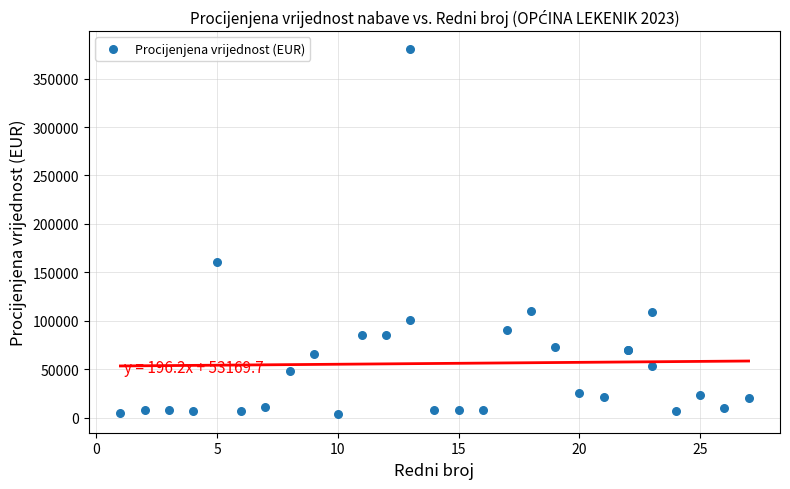

What Y value in the scatter plot is closest to 191739?

160998.8